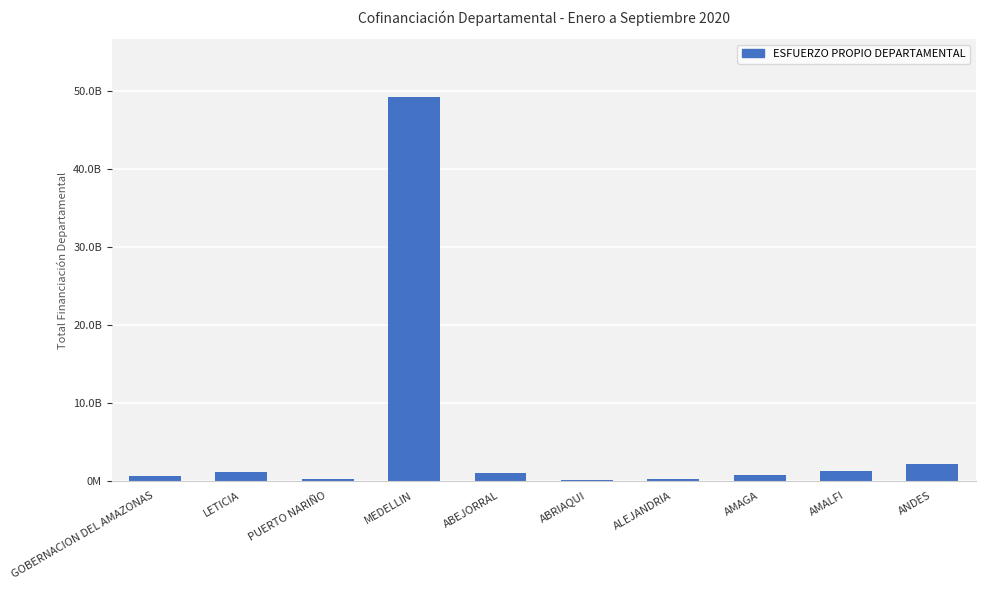

Reading left to right, extract all data points from this chart.

GOBERNACION DEL AMAZONAS=592470413.0	LETICIA=1123601944.0	PUERTO NARIÑO=171117189.6	MEDELLIN=49251965705.9	ABEJORRAL=939775877.9	ABRIAQUI=103874271.0	ALEJANDRIA=220983776.5	AMAGA=759241357.0	AMALFI=1262254557.0	ANDES=2190877148.9